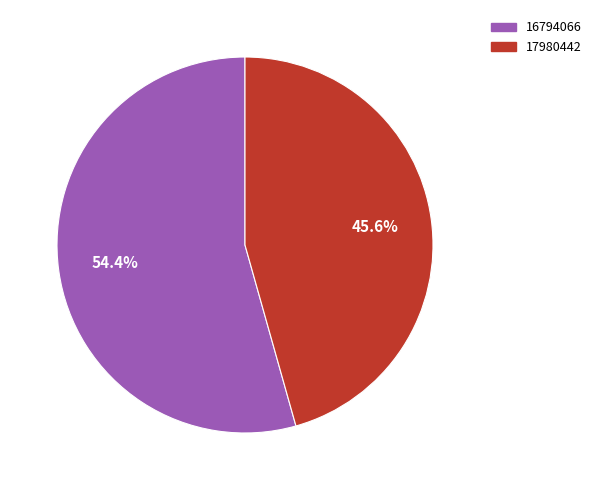

Is it true that 17980442 is 40% of the pie?

False